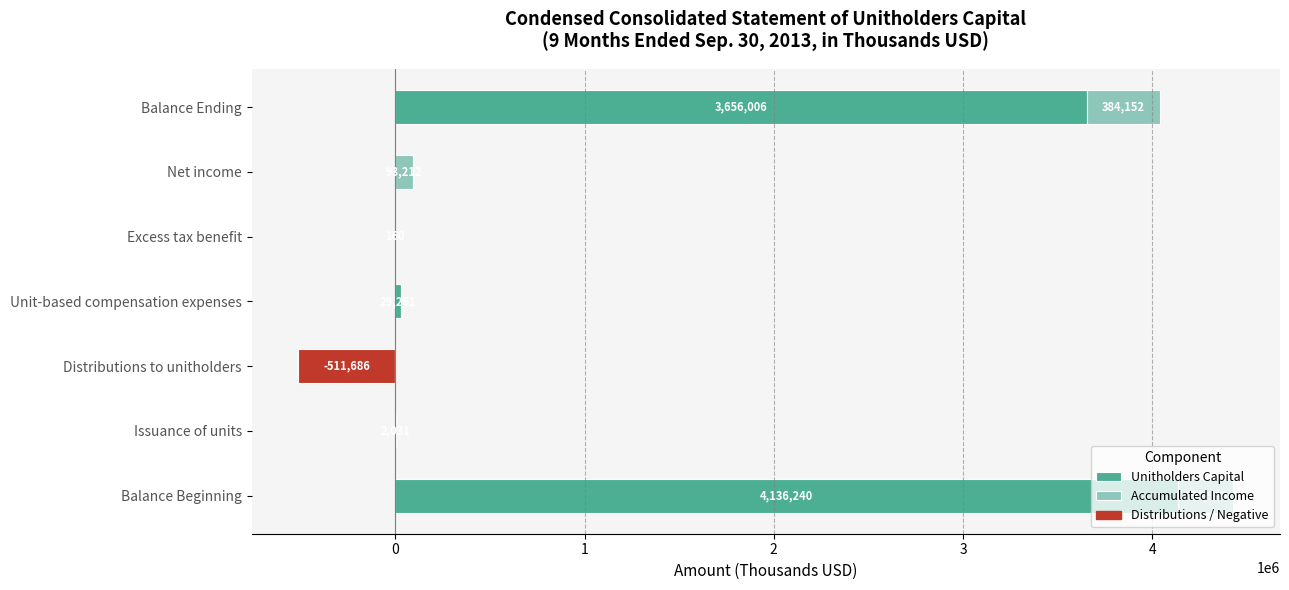

Are the bars grouped side by side (vs. stacked)?

Yes